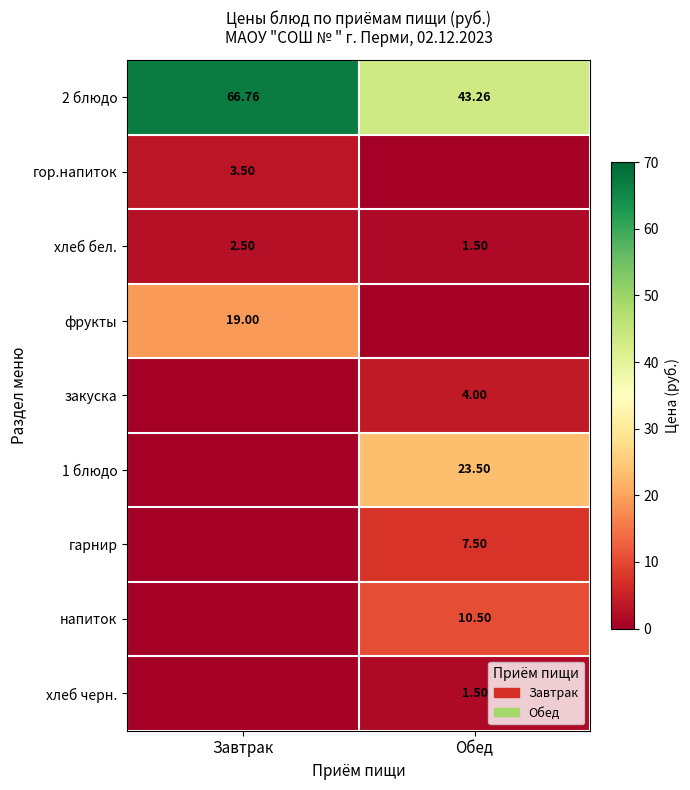

What is the average value of the хлеб черн. series?

0.8